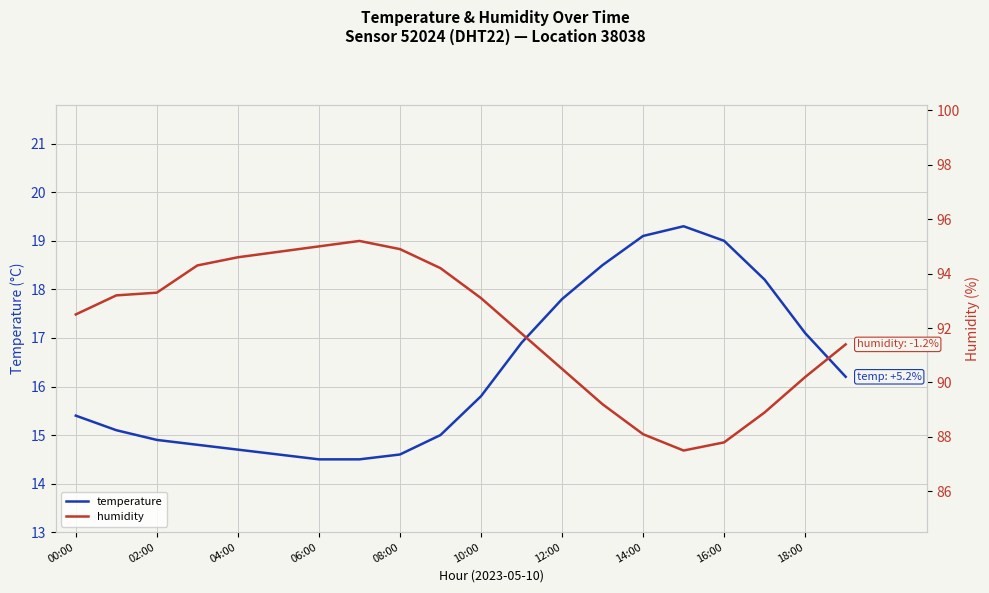

At how many categories does at least one series exceed 37?

20